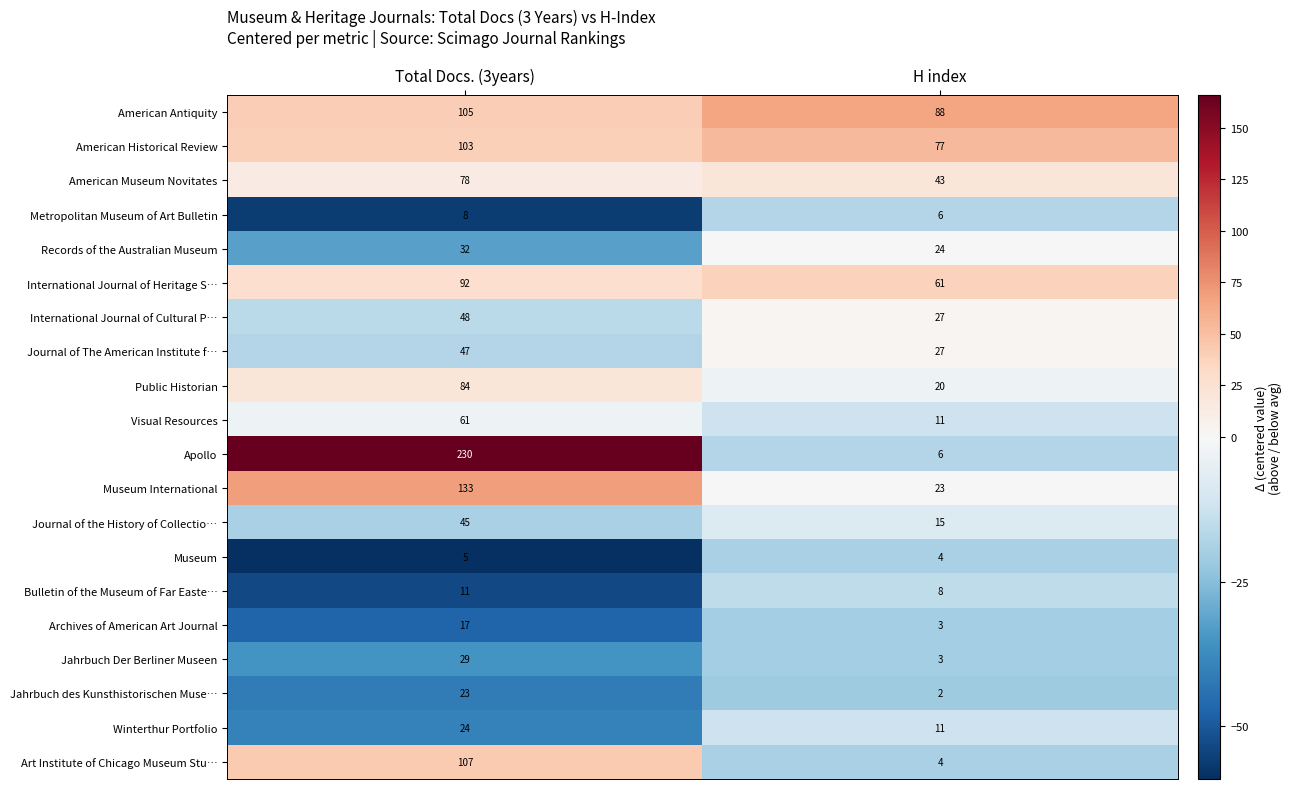

What is the difference between the Visual Resources values at H index and Total Docs. (3years)?

50